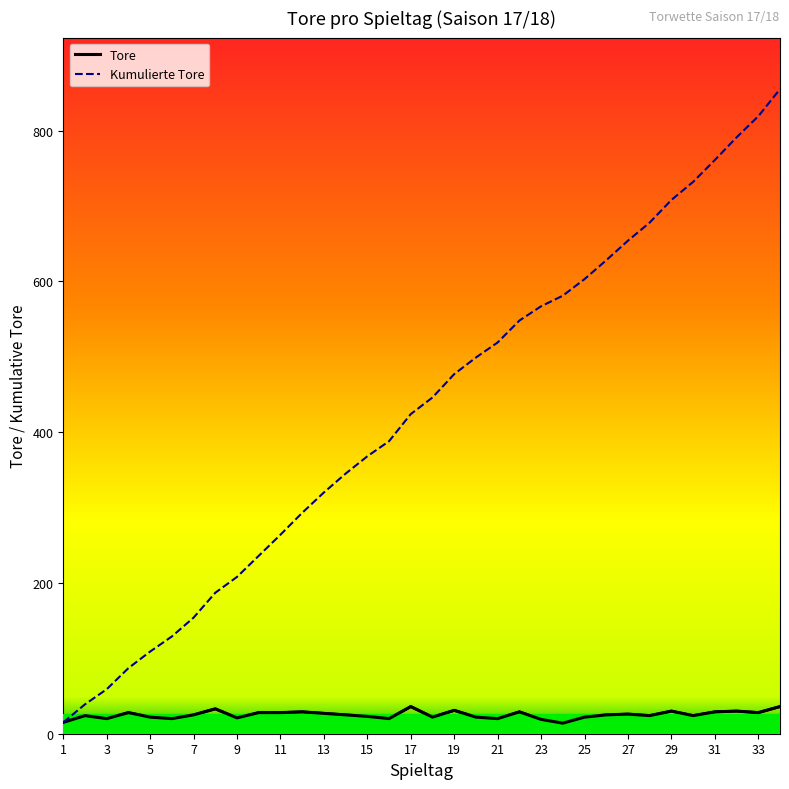

What is the highest value of the Kumulierte Tore series?

855